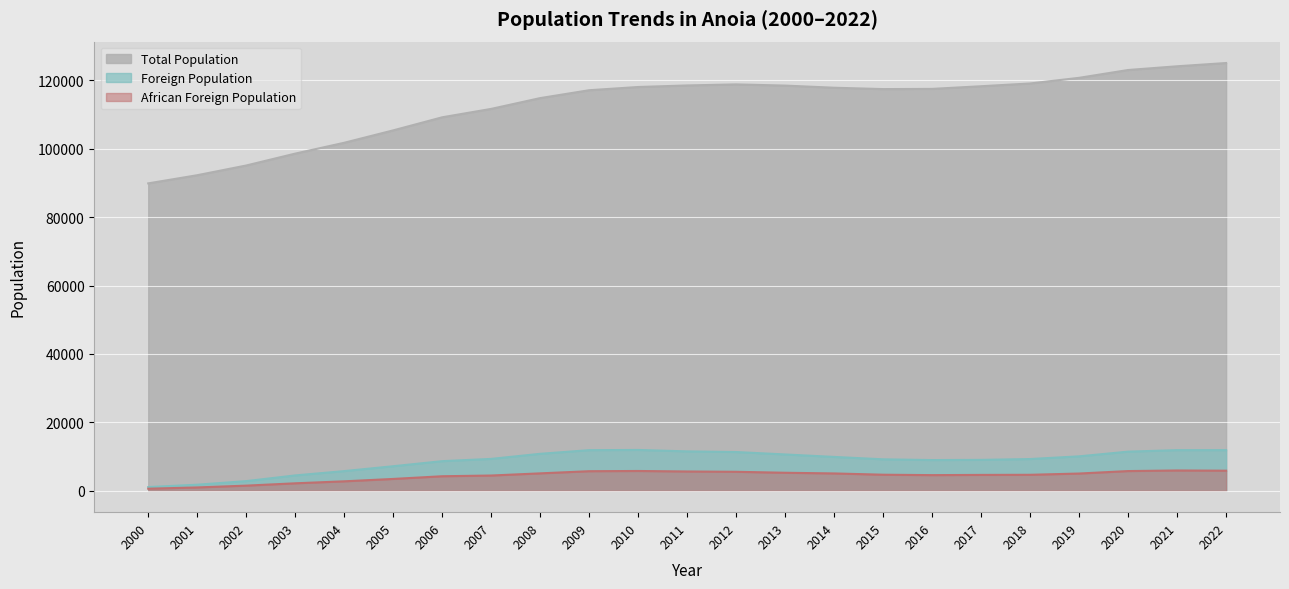

How many interior local peaks does the Total Population series have?

1